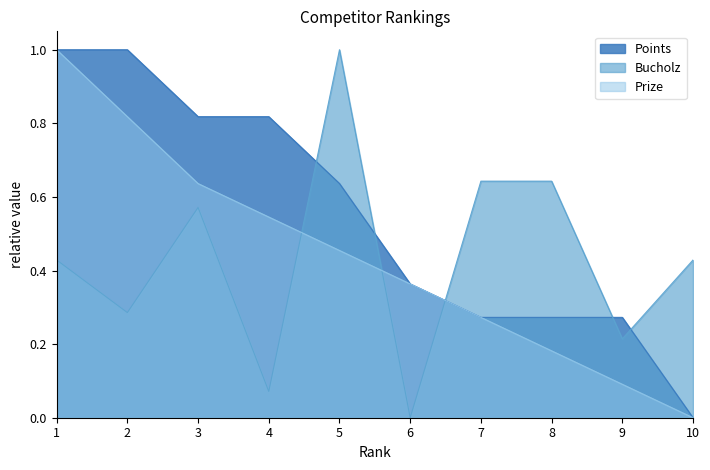

True or false: Points has more than 2 interior local peaks.

False